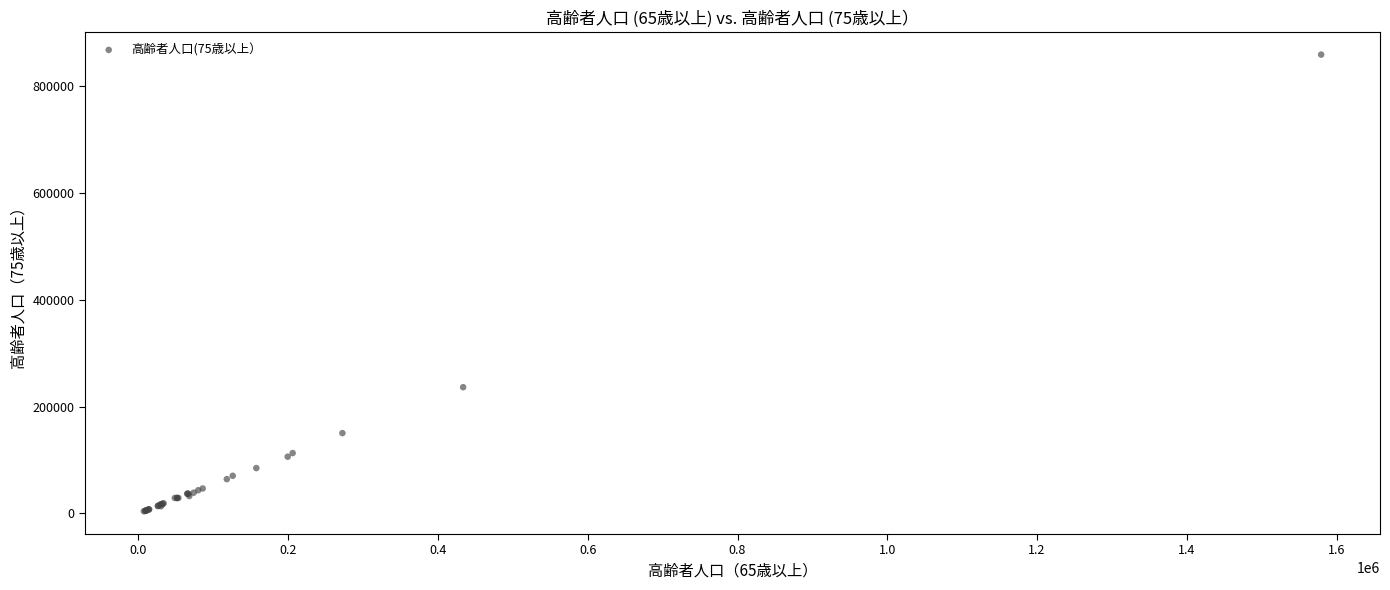

What Y value in the scatter plot is closest to 431967?

236544